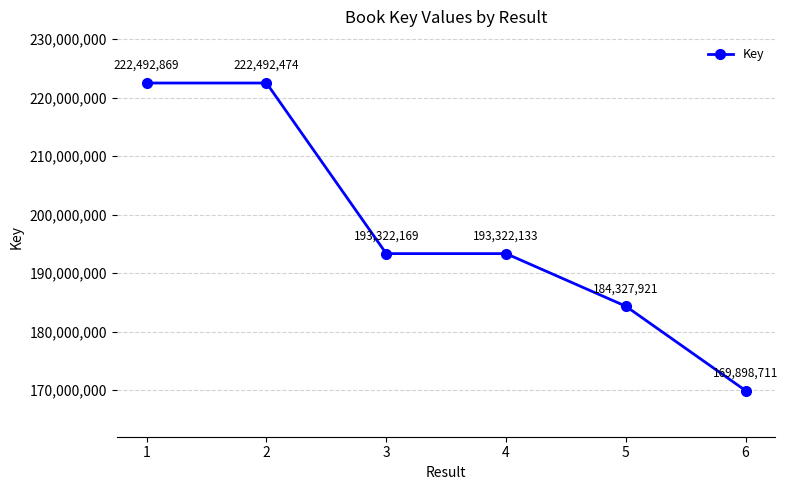

What is the difference between the second highest and minimum values?

52593763